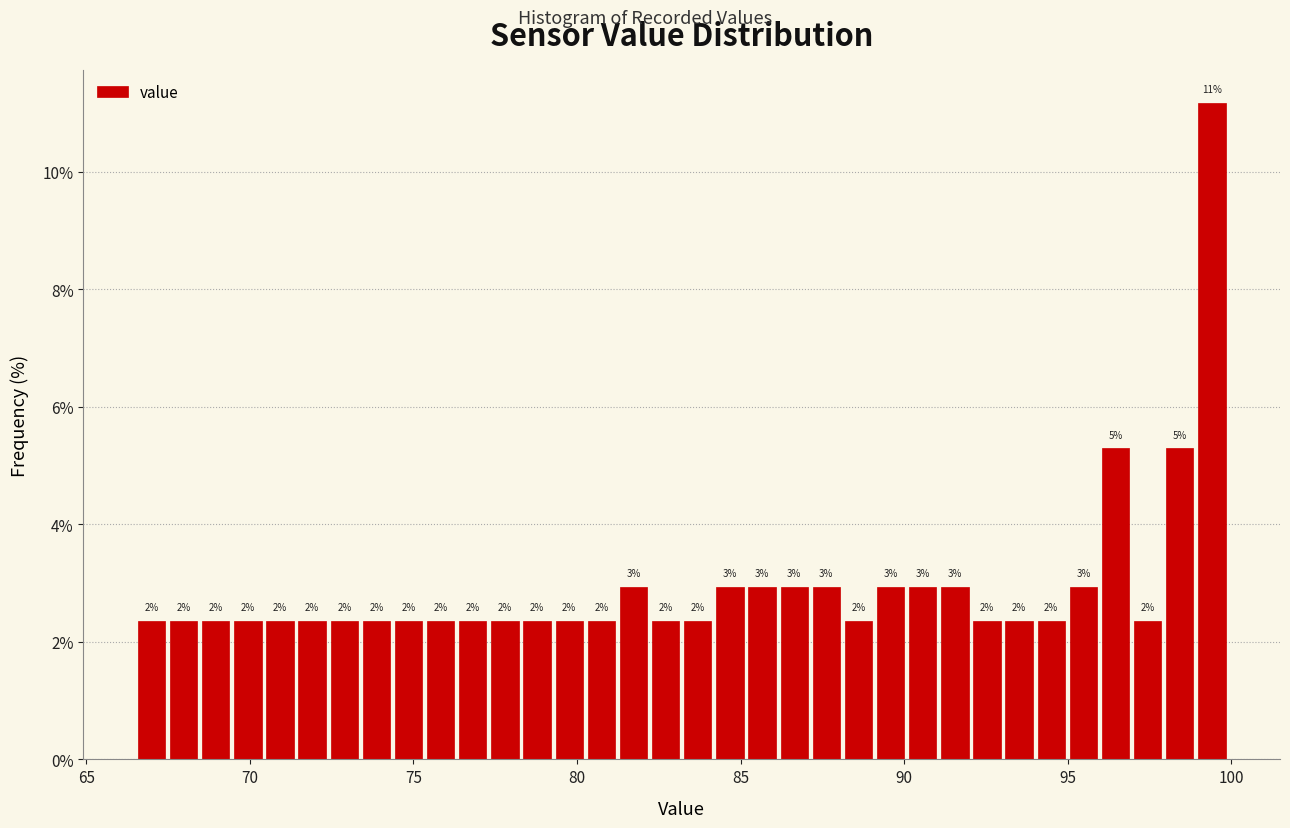

Read against the x-axis, roughly where is the centre of the tallest bar?

99.5